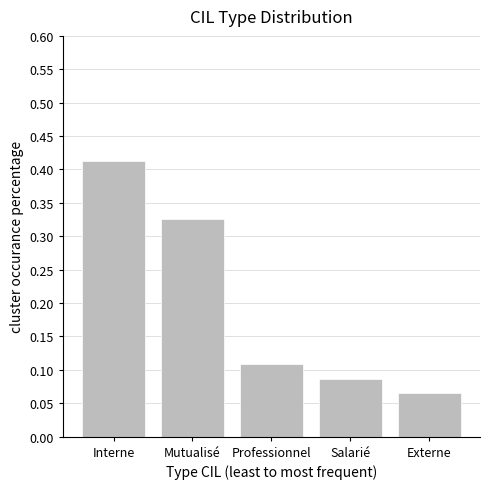

Count the values in the range 0 to 1.

5